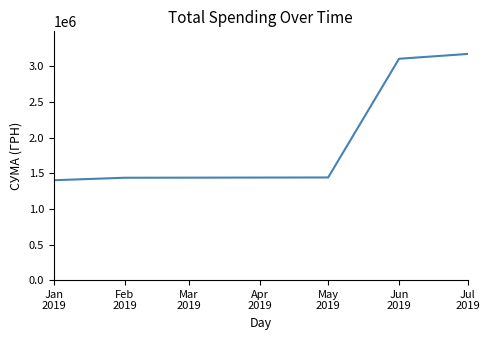

What is the sum of all values?

10562232.6